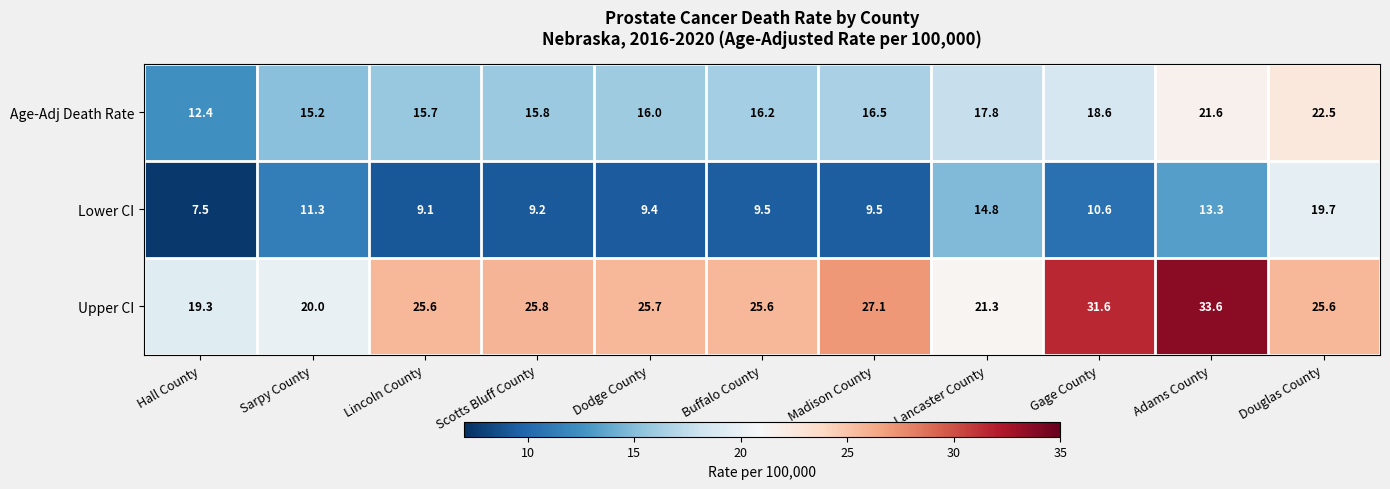

At which category does the chart reach its peak across all series?

Adams County